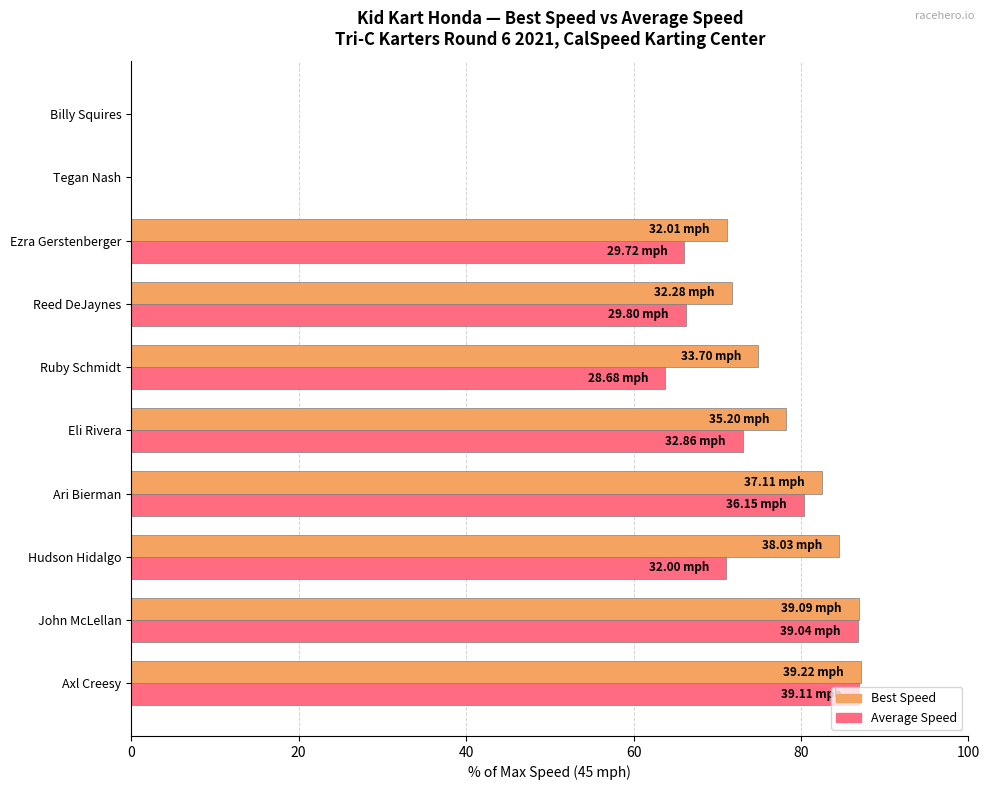

What are all the series names shown in the legend?

Best Speed, Average Speed